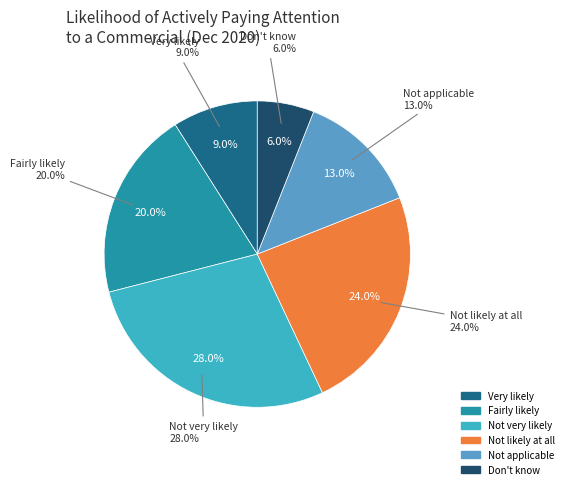

Does any single category account for the majority?

No